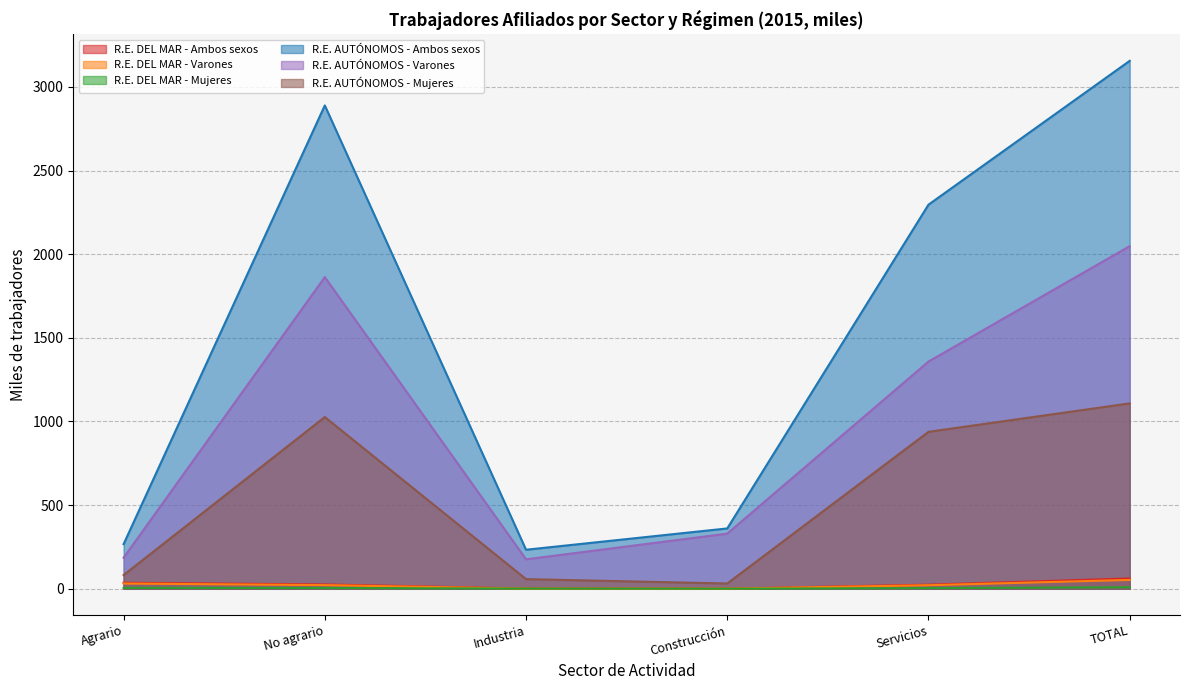

What is the minimum value for R.E. DEL MAR - Ambos sexos?

0.2